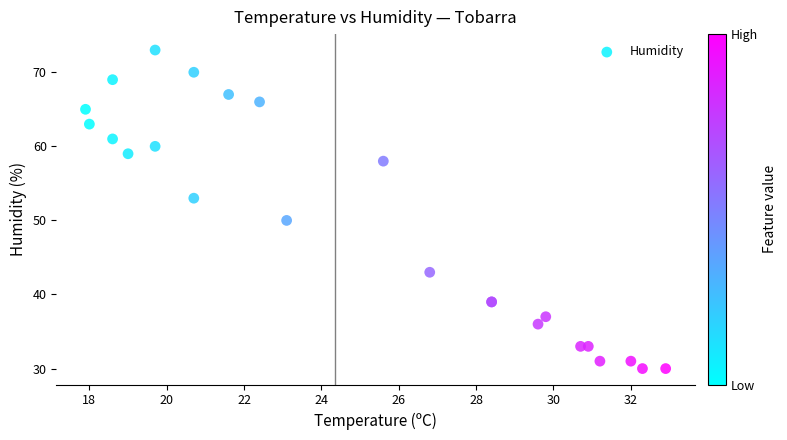

What Y value in the scatter plot is closest to 51?

50